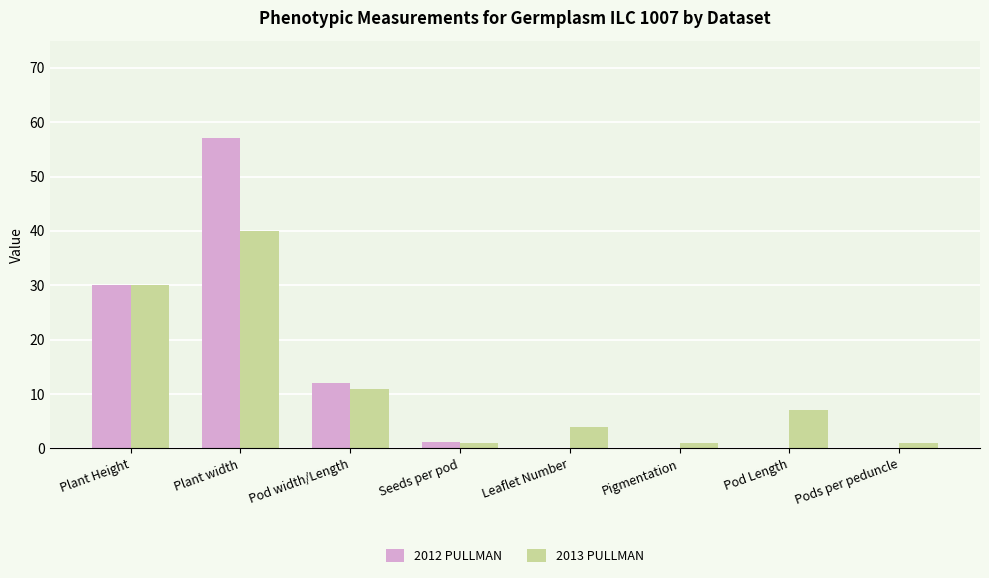

Where is 2013 PULLMAN nearest to the value 20?

Pod width/Length